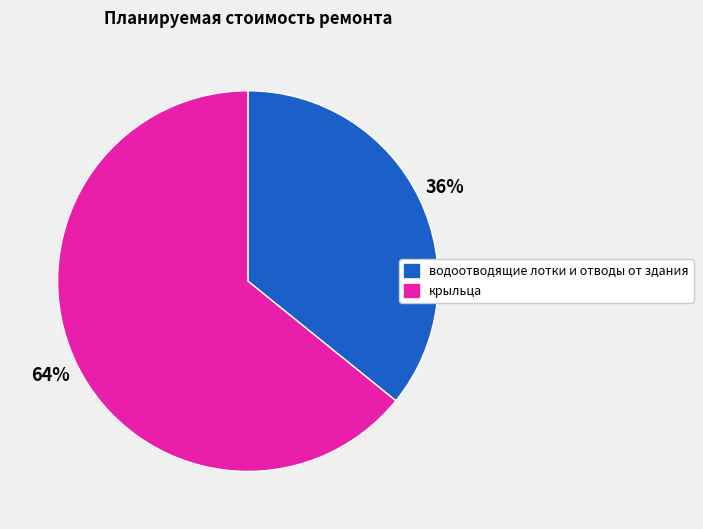

Rank the categories by value from lowest to highest.

водоотводящие лотки и отводы от здания, крыльца